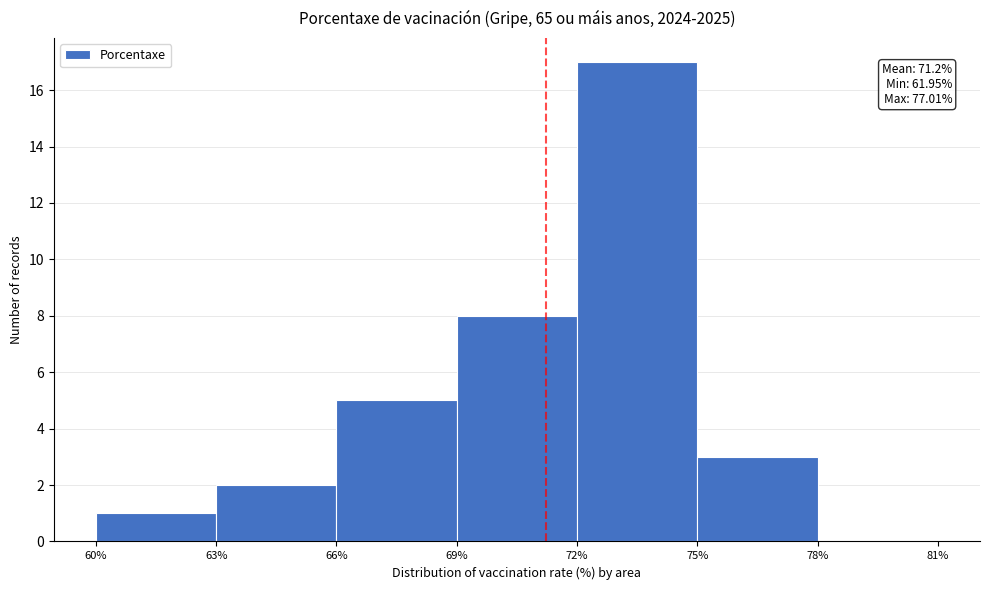

Which range on the x-axis has the tallest bar?

72% to 75%